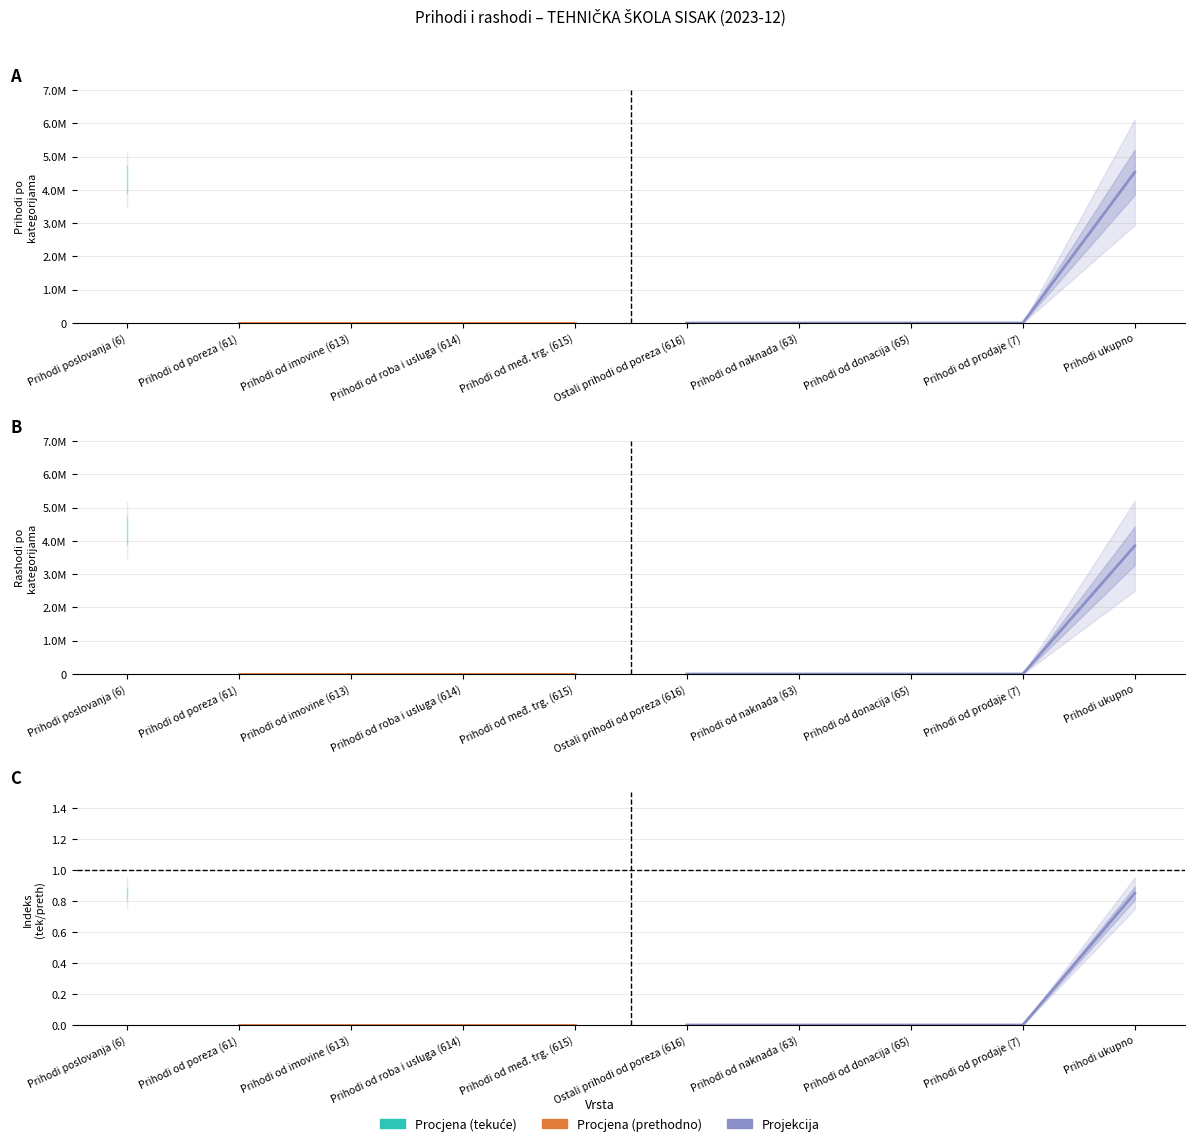

Which category has the lowest value in the Prihodi poslovanja series?

61